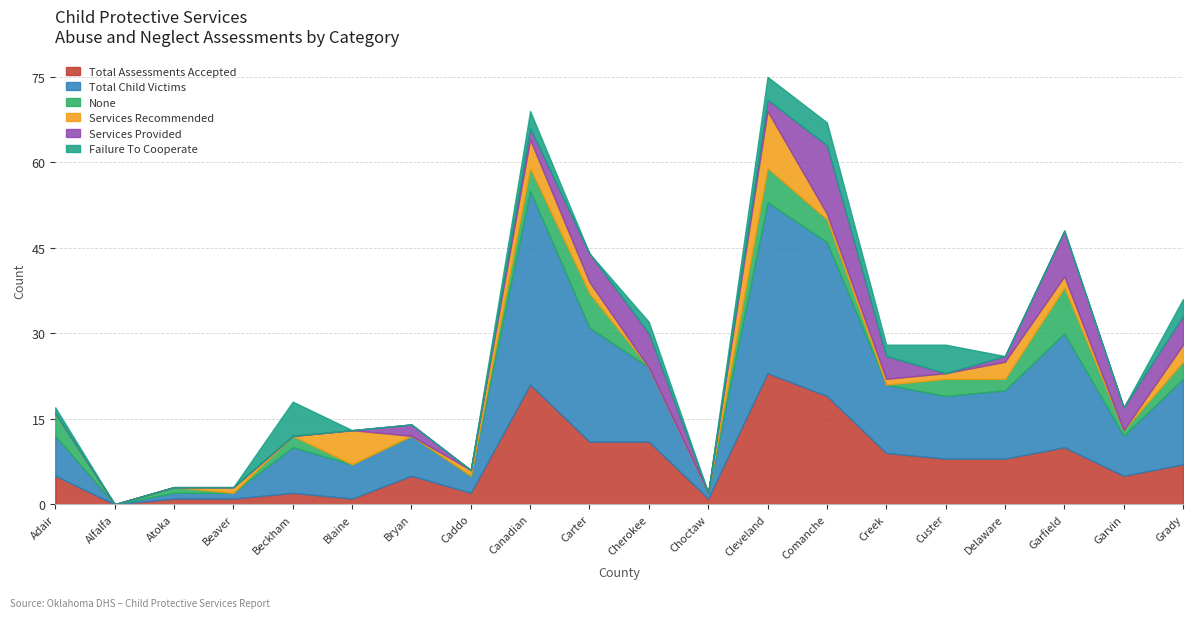

How many positive values does the Total Child Victims series have?

19